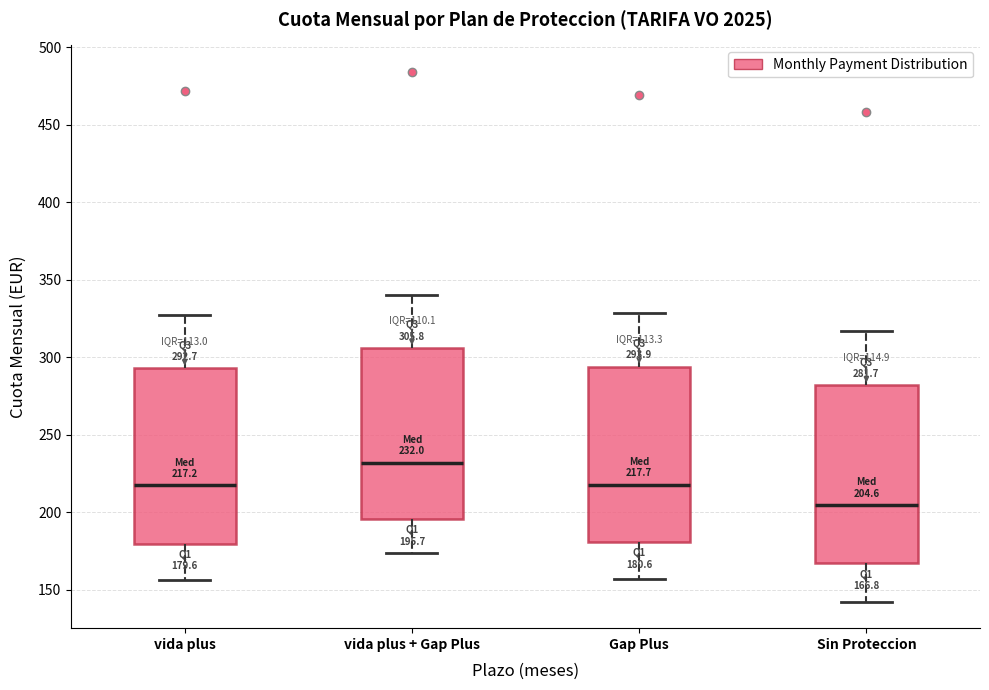

Which box's median line is the highest?

vida plus + Gap Plus